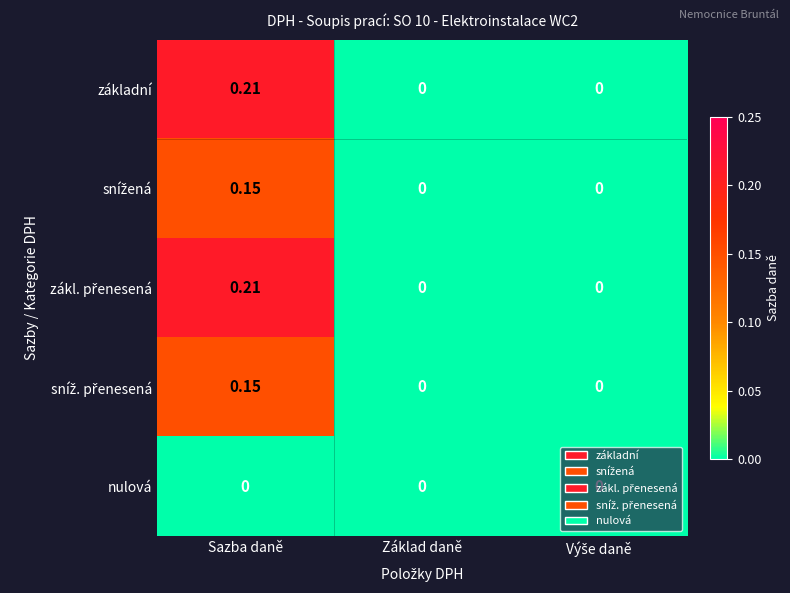

At which category does the chart reach its peak across all series?

Sazba daně